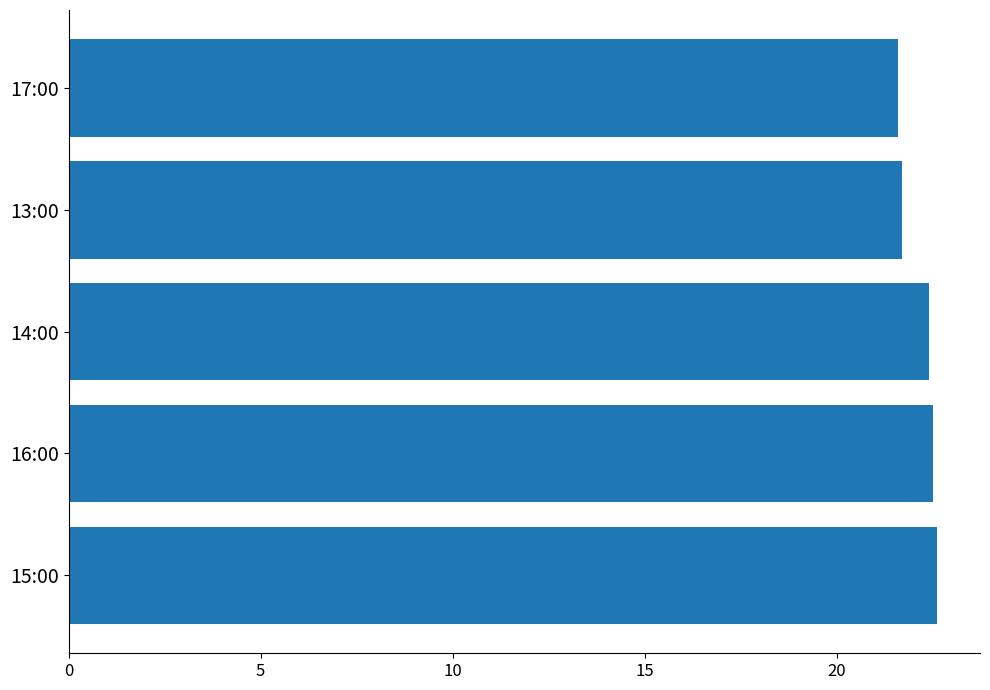

What is the ratio of the value at 15:00 to the value at 14:00?

1.0